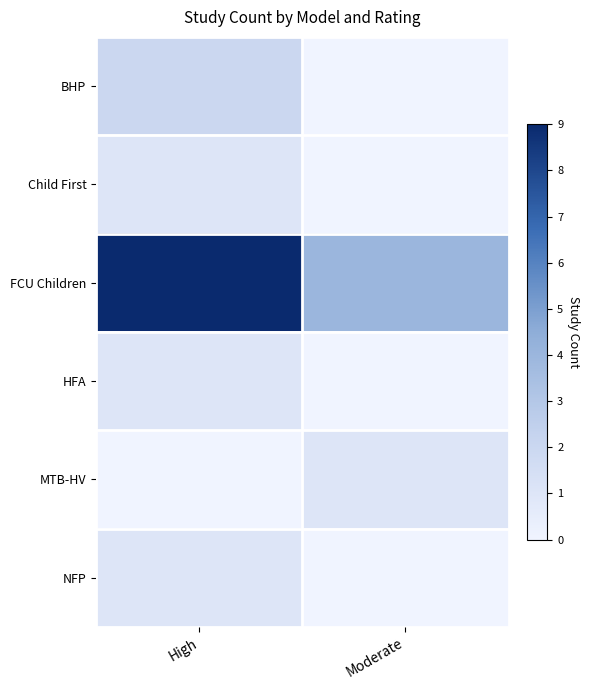

Which series changed the most between High and Moderate?

FCU Children